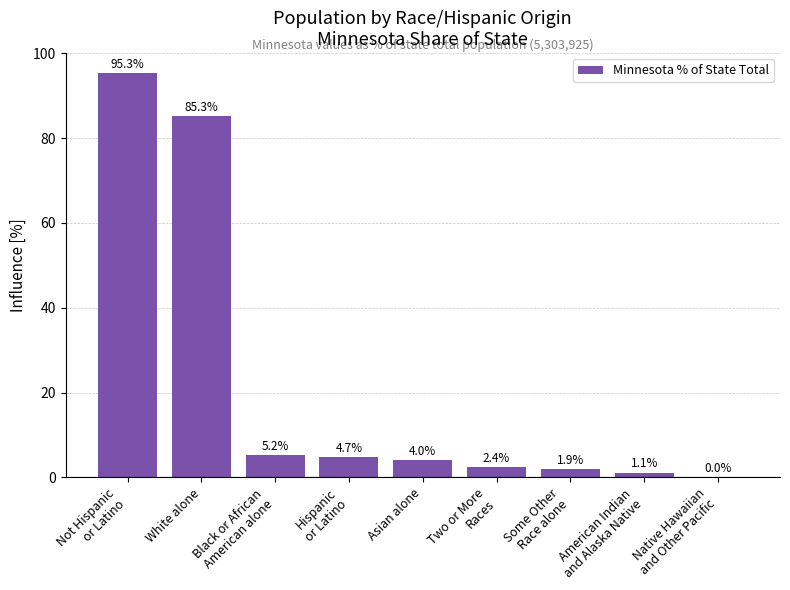

What is the approximate value at White alone?

85.3